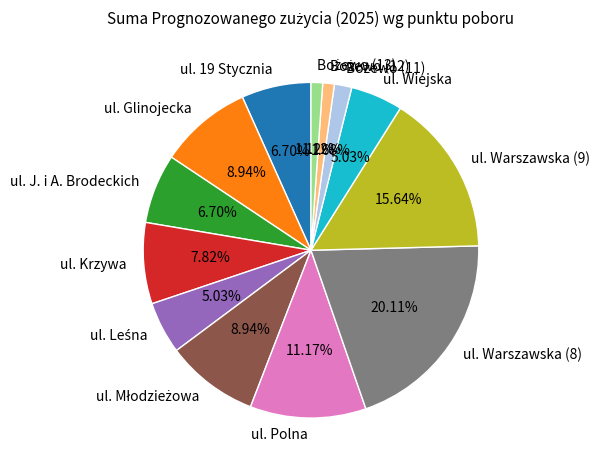

Do ul. Polna and ul. 19 Stycznia together represent more than half of the pie?

No